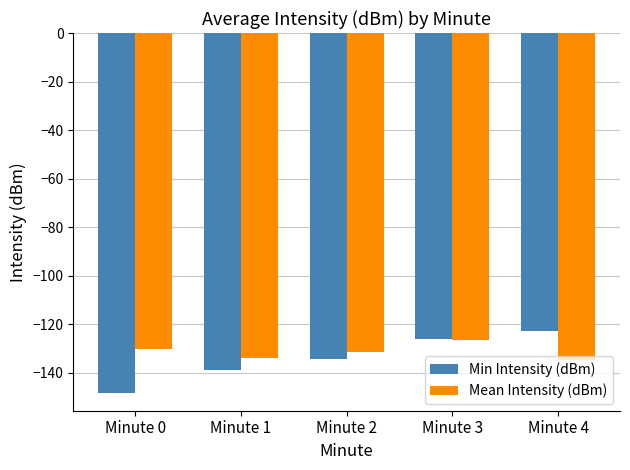

Which series has the widest spread of values?

Min Intensity (dBm)